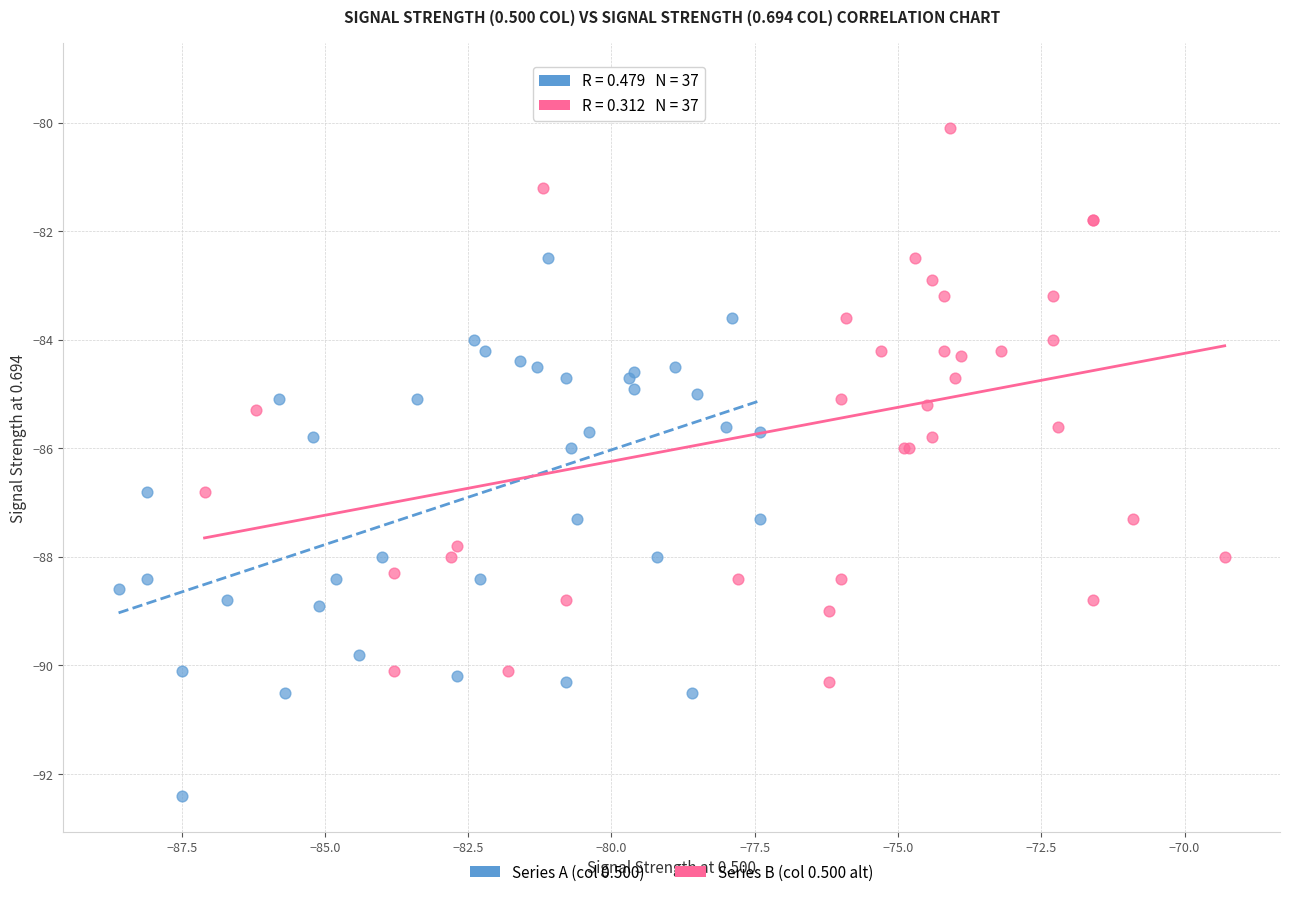

Which series reaches the minimum Y coordinate?

Series A (col 0.500)